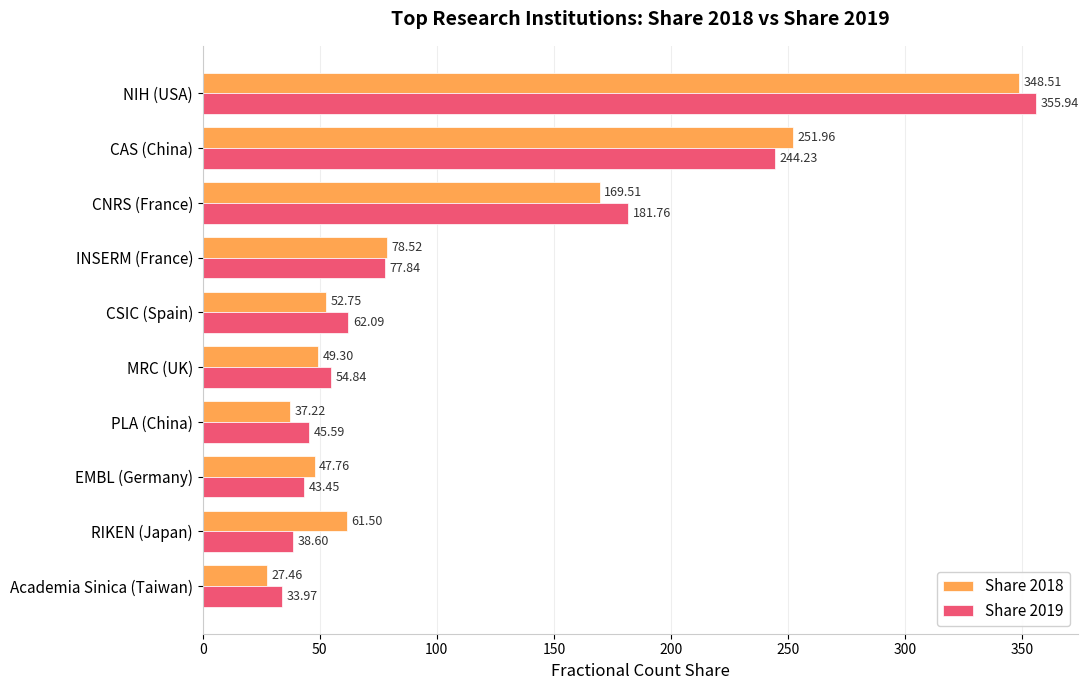

At how many categories does at least one series exceed 50?

7